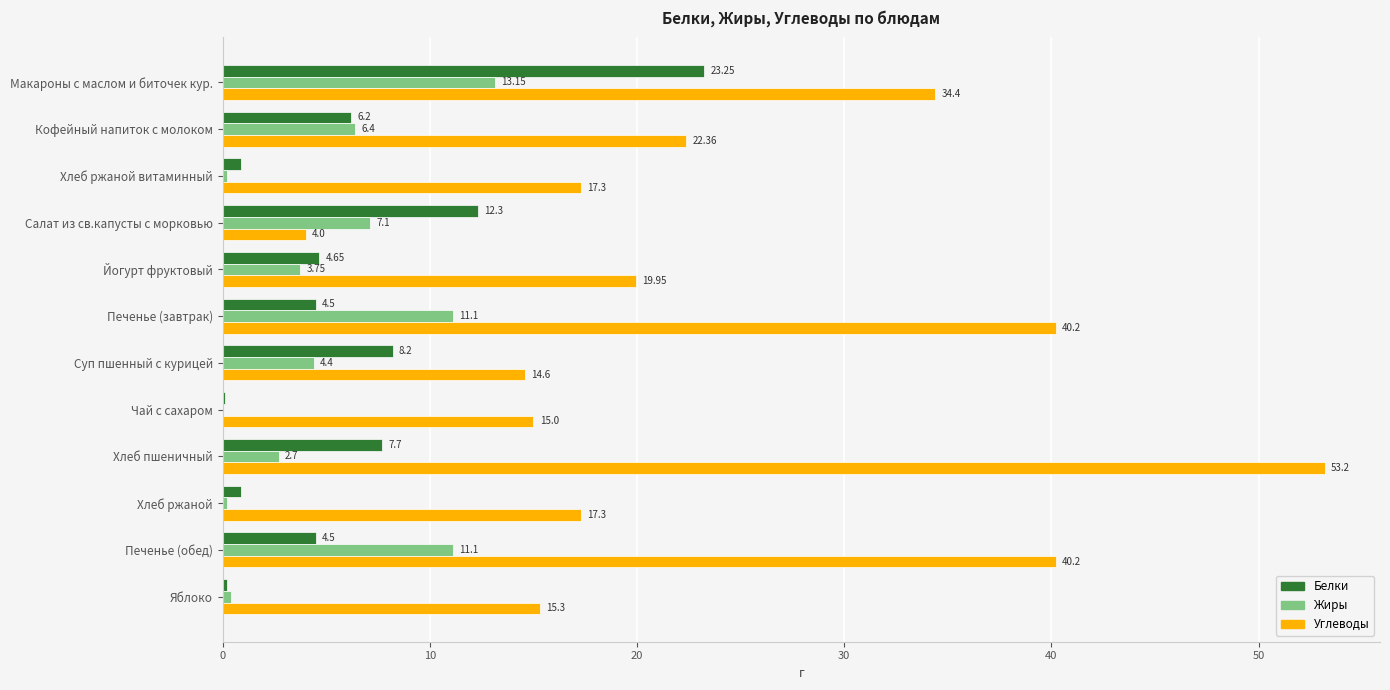

Which series has the largest total across all categories?

Углеводы